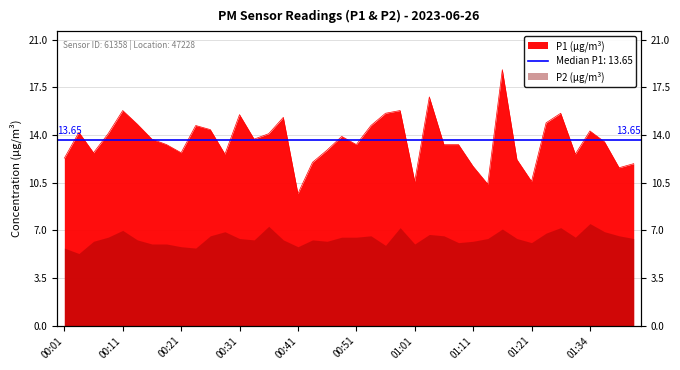

What is the value of the 16th point from the left?

15.3